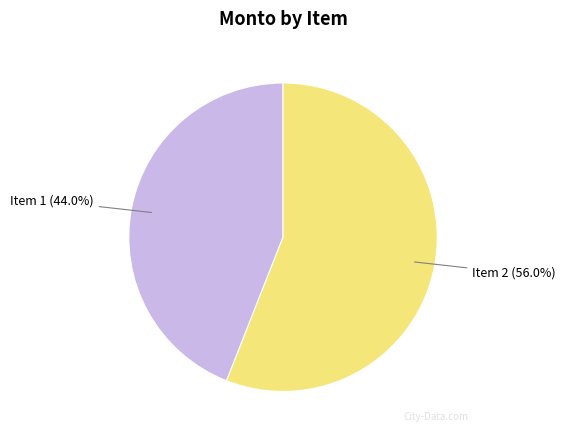

To the nearest percent, what is the difference between the largest and smallest slice percentages?

12%